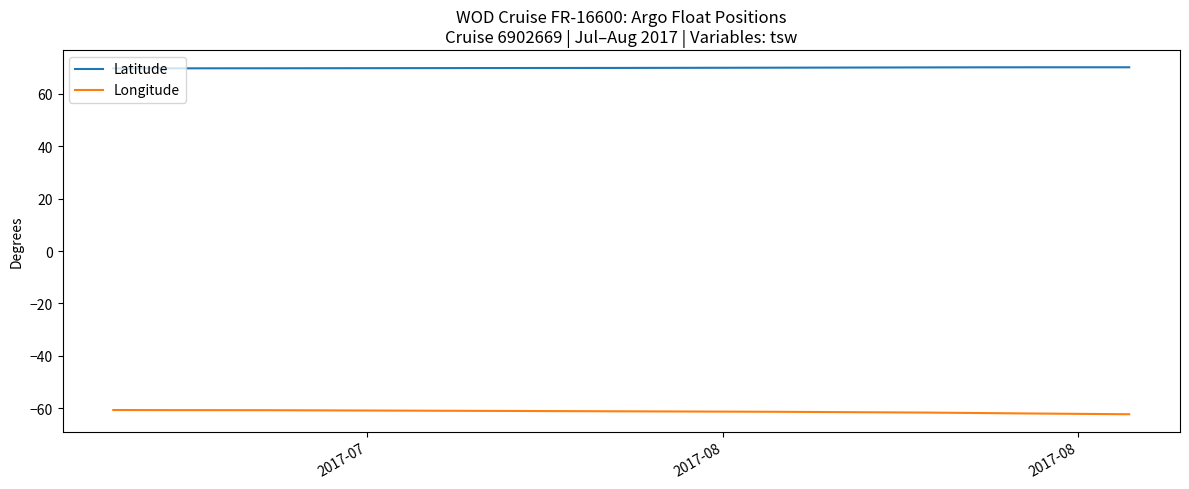

List the series in order of their overall mean, highest first.

Latitude, Longitude